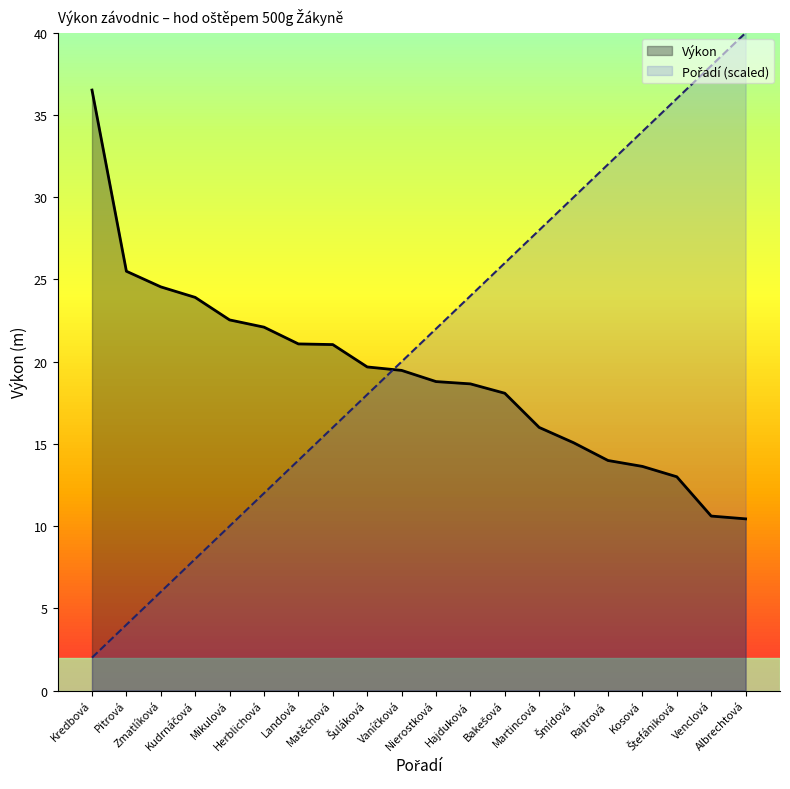

At which label does Pořadí first exceed 22?

Hajduková